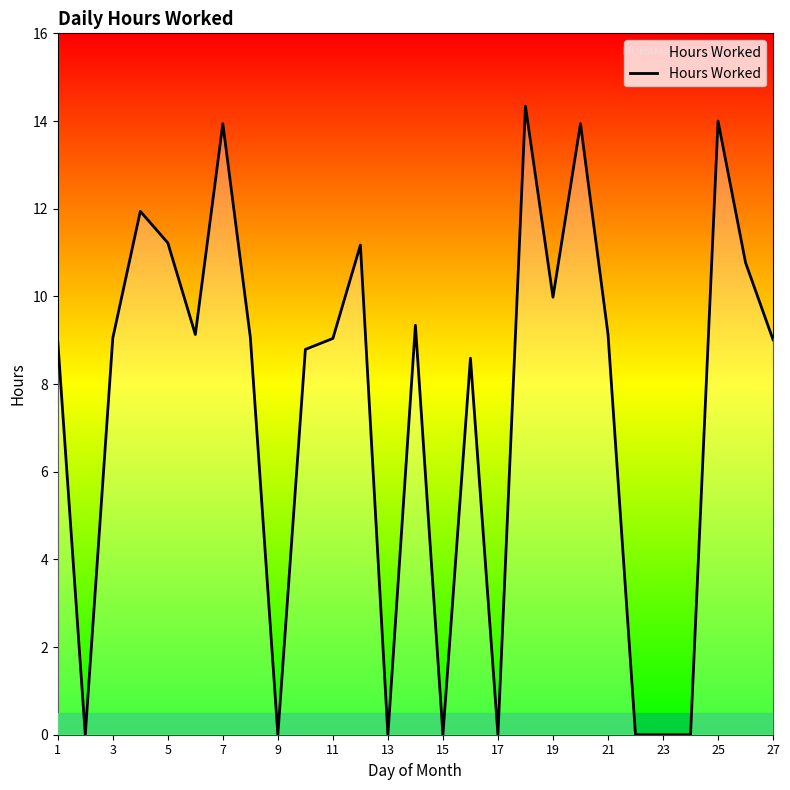

What is the difference between the maximum and minimum values?

14.3